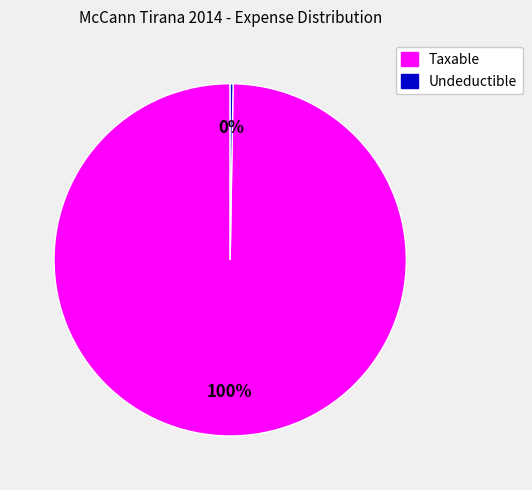

Does any single category account for the majority?

Yes